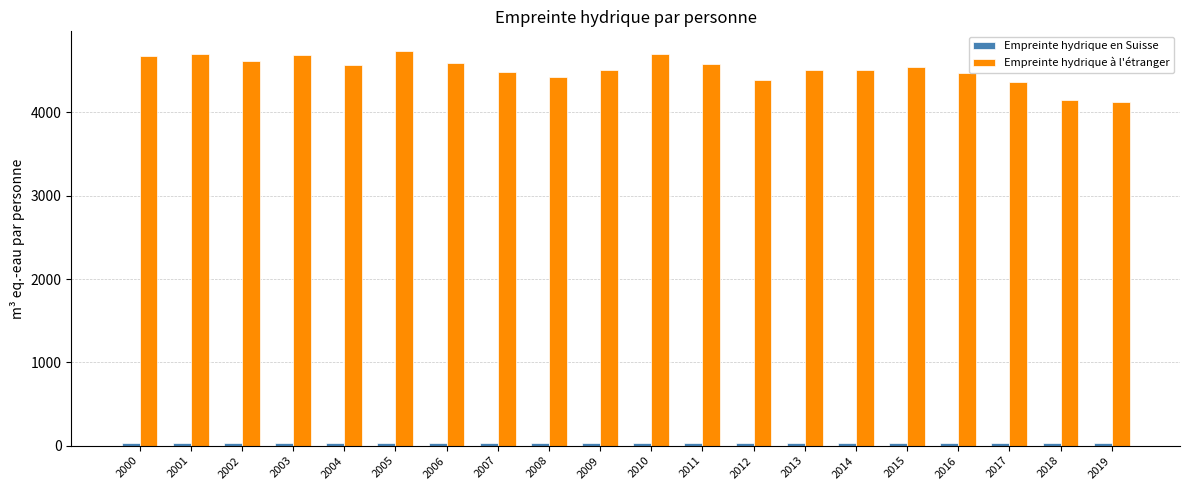

True or false: Empreinte hydrique à l'étranger has a value of 2651.9 at 2009.

False